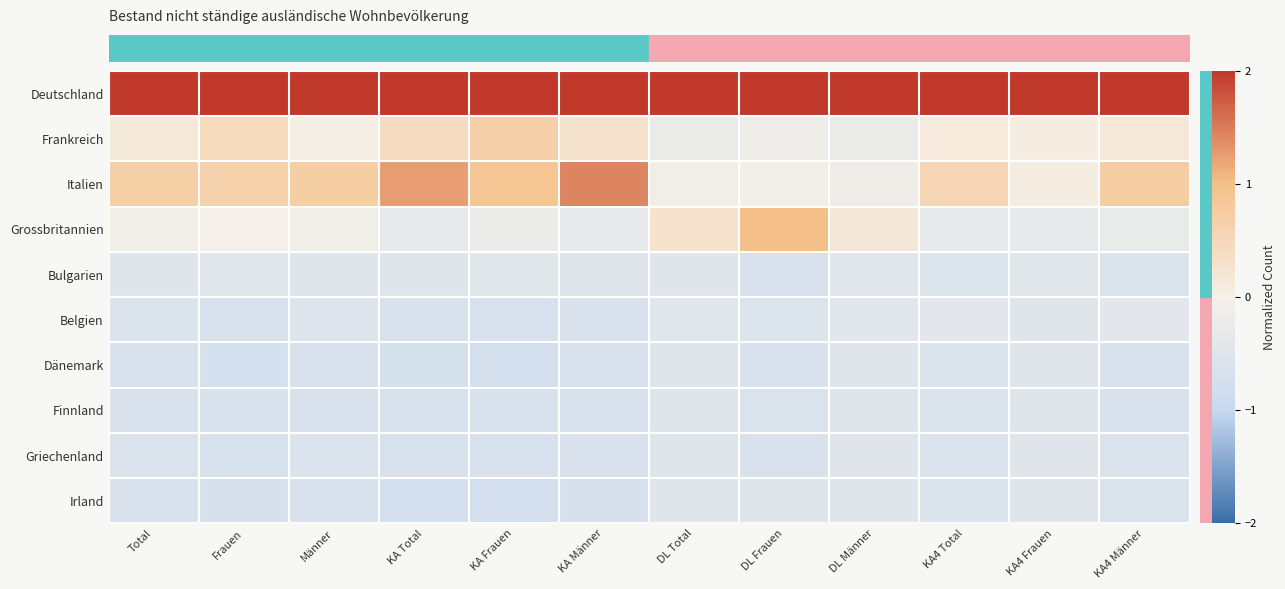

At which category is the sum across all series the highest?

KA Männer